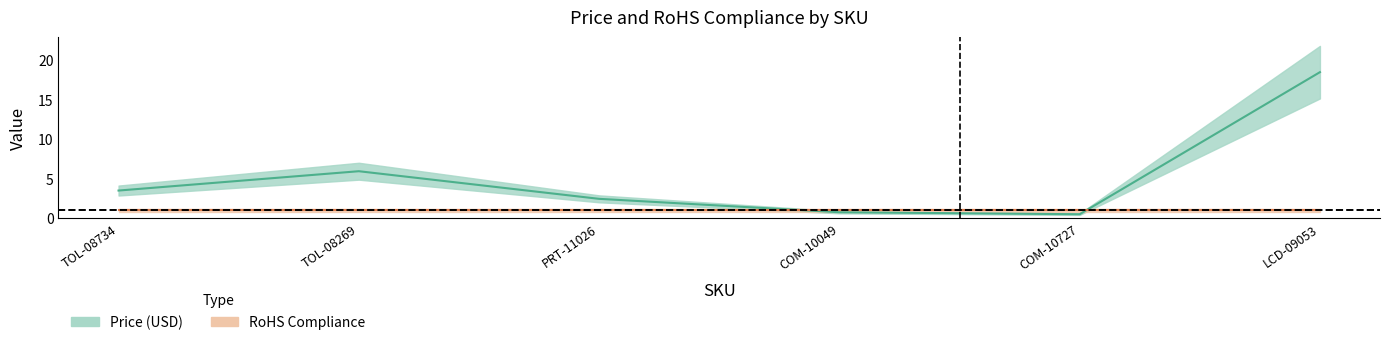

At which label is the value closest to 9?

TOL-08269